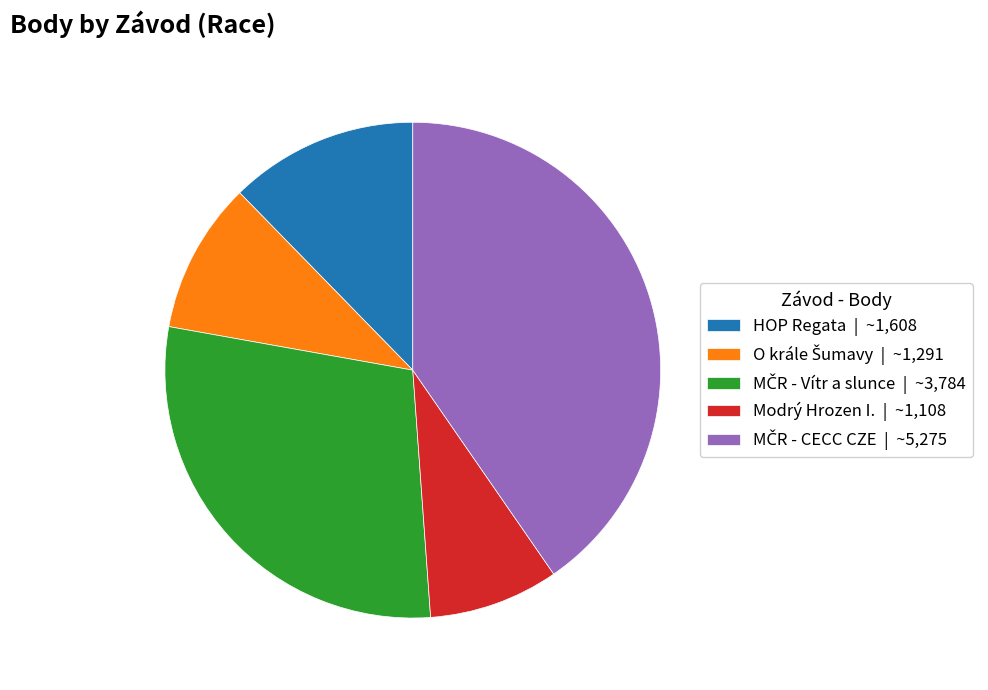

How many segments does this pie chart have?

5